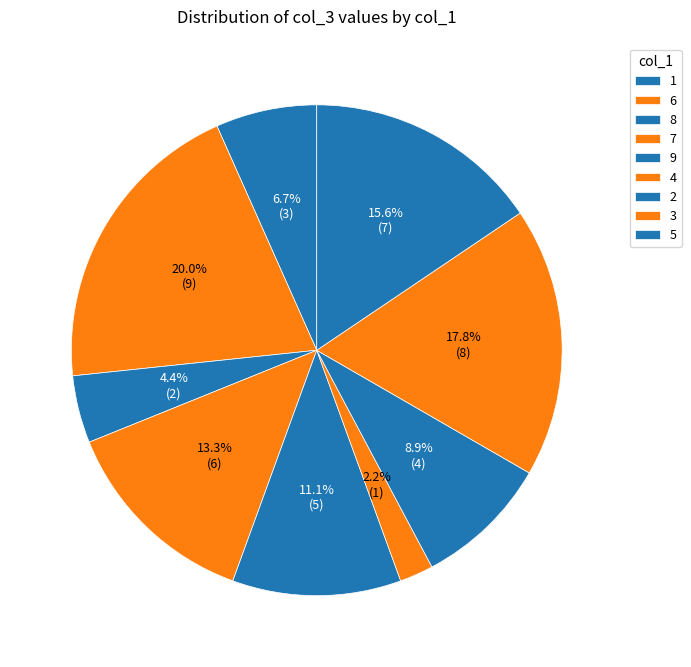

How many slices are in this pie chart?

9